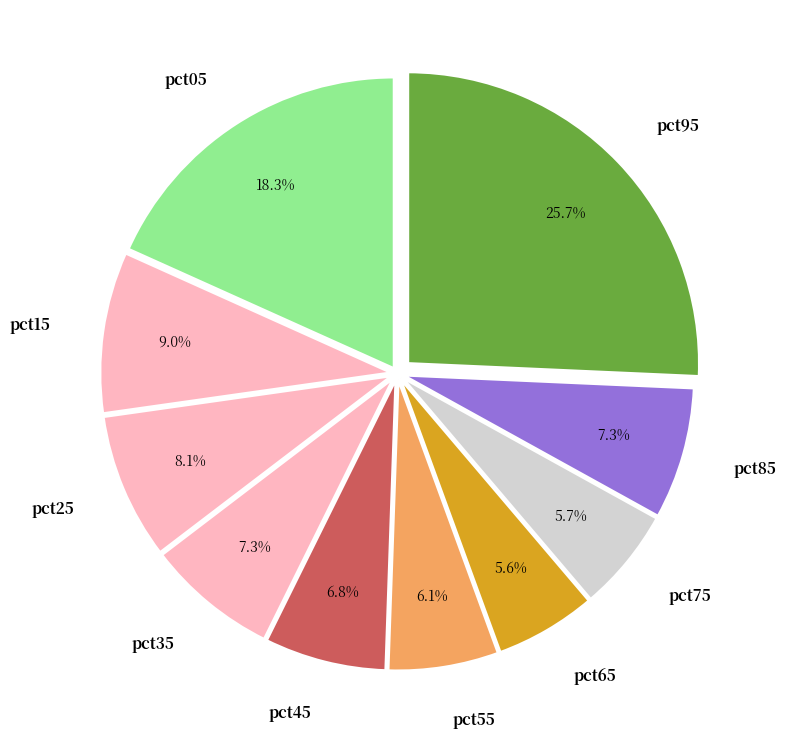

How many slices are in this pie chart?

10